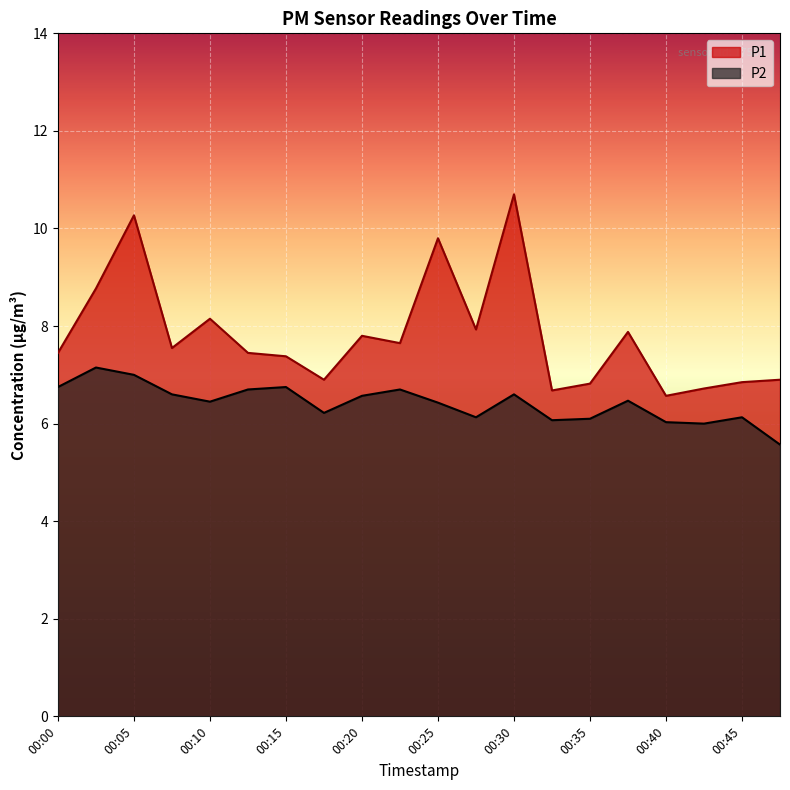

At 00:35, list the series in order from largest to smallest.

P1, P2